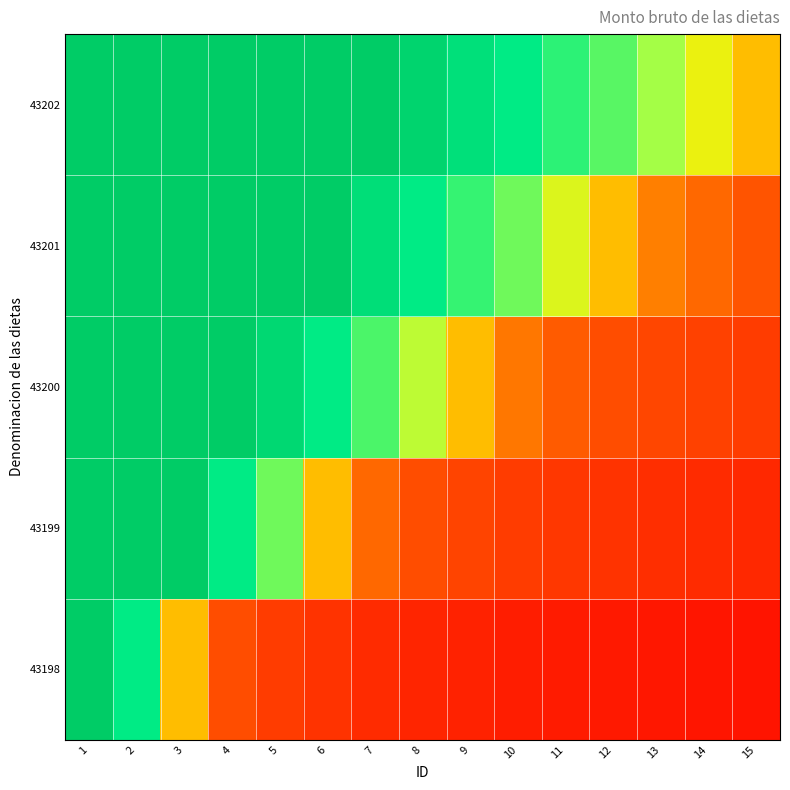

At how many categories does at least one series exceed 0?

15